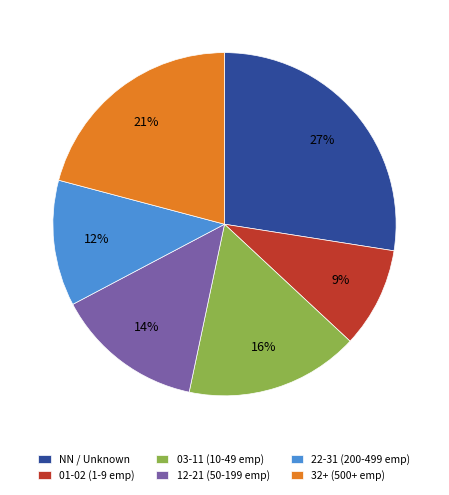

To the nearest percent, what percentage of the pie is 01-02 (1-9 emp)?

9%